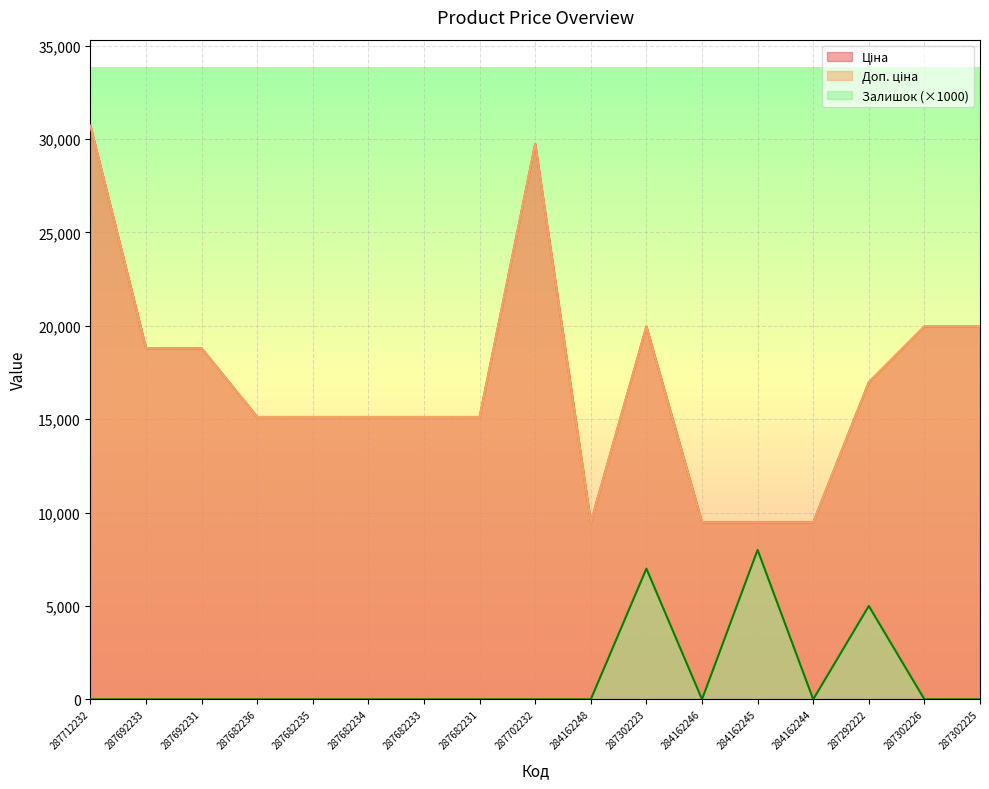

How many lines are shown in the chart?

3